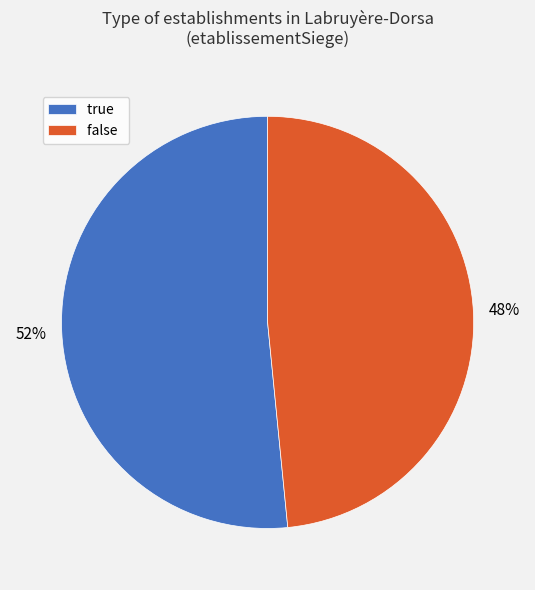

To the nearest percent, what is the average slice percentage?

50%